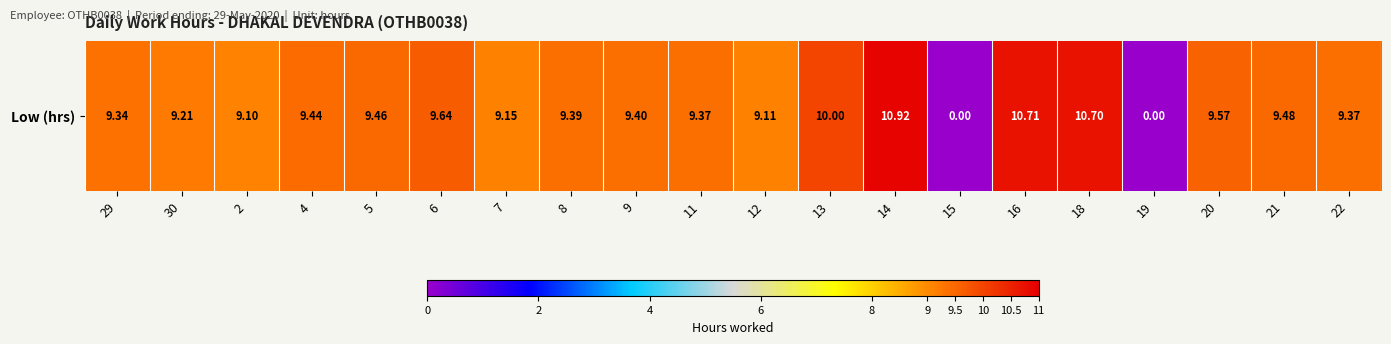

Reading left to right, transcribe all the data shown in this chart.

29=9.3	30=9.2	2=9.1	4=9.4	5=9.5	6=9.6	7=9.2	8=9.4	9=9.4	11=9.4	12=9.1	13=10.0	14=10.9	15=0.0	16=10.7	18=10.7	19=0.0	20=9.6	21=9.5	22=9.4